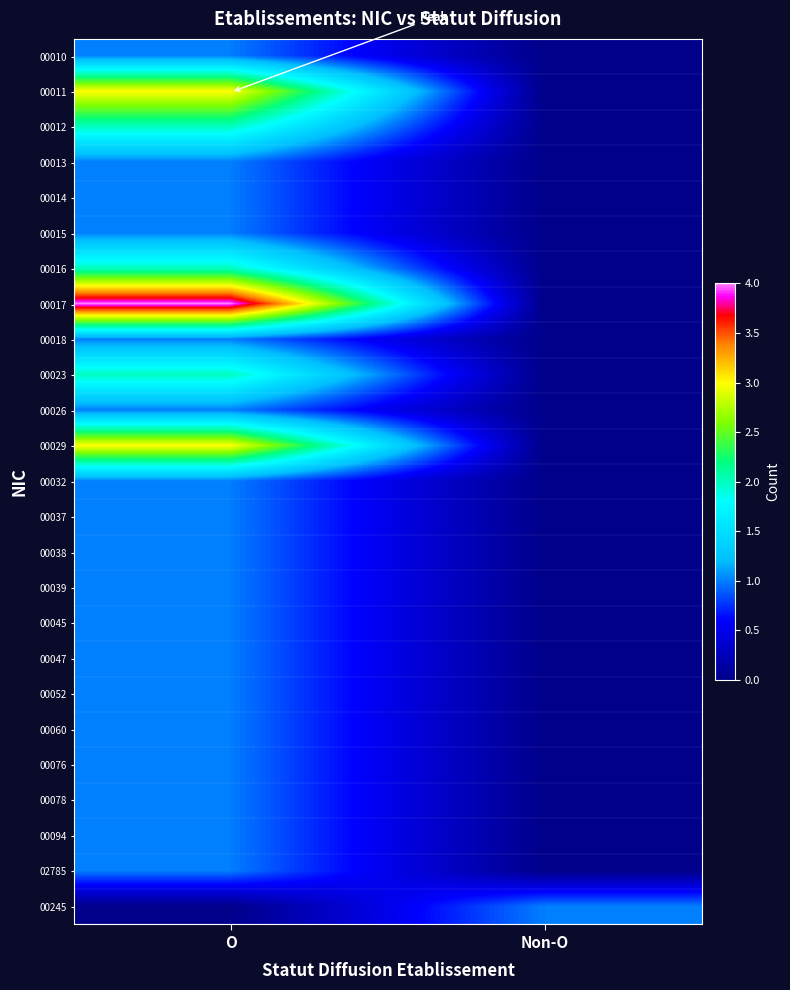

Reading left to right, extract all data points from this chart.

00010: O=1	Non-O=0
00011: O=3	Non-O=0
00012: O=2	Non-O=0
00013: O=1	Non-O=0
00014: O=1	Non-O=0
00015: O=1	Non-O=0
00016: O=2	Non-O=0
00017: O=4	Non-O=0
00018: O=1	Non-O=0
00023: O=2	Non-O=0
00026: O=1	Non-O=0
00029: O=3	Non-O=0
00032: O=1	Non-O=0
00037: O=1	Non-O=0
00038: O=1	Non-O=0
00039: O=1	Non-O=0
00045: O=1	Non-O=0
00047: O=1	Non-O=0
00052: O=1	Non-O=0
00060: O=1	Non-O=0
00076: O=1	Non-O=0
00078: O=1	Non-O=0
00094: O=1	Non-O=0
02785: O=1	Non-O=0
00245: O=0	Non-O=1